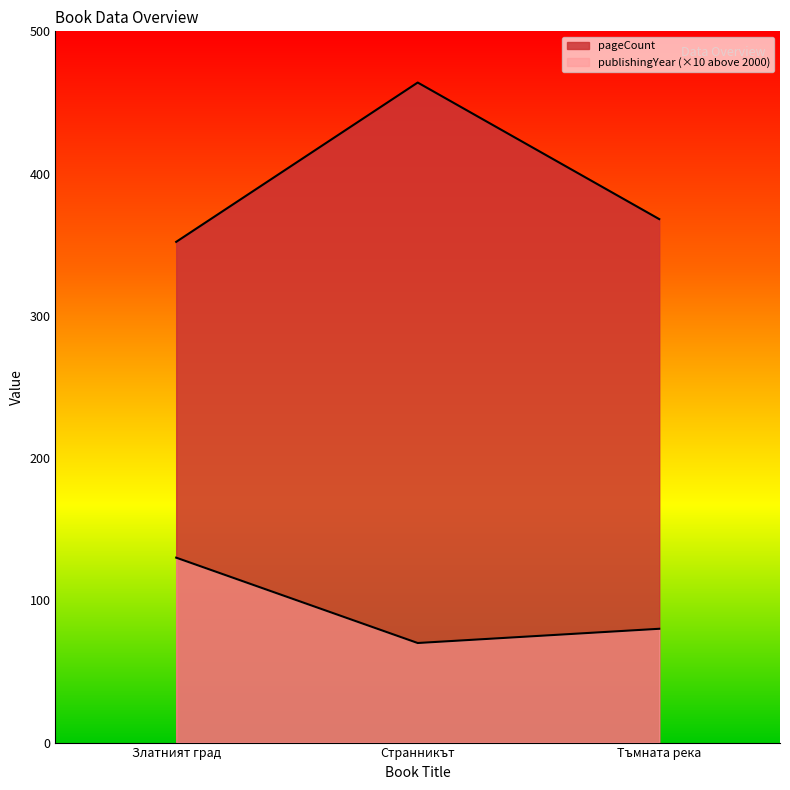

Reading left to right, list all the values displayed in this chart.

pageCount: Златният град=352	Странникът=464	Тъмната река=368
publishingYear: Златният град=130	Странникът=70	Тъмната река=80